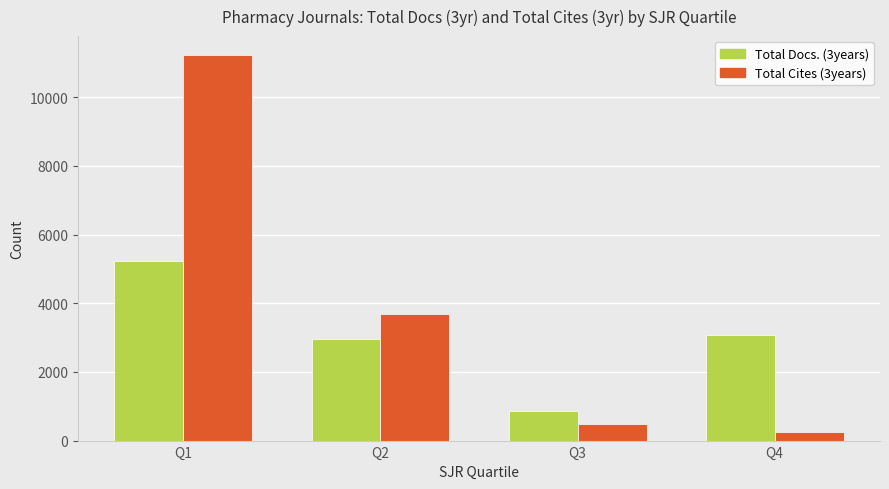

Between Q1 and Q2, which series saw the biggest shift?

Total Cites (3years)